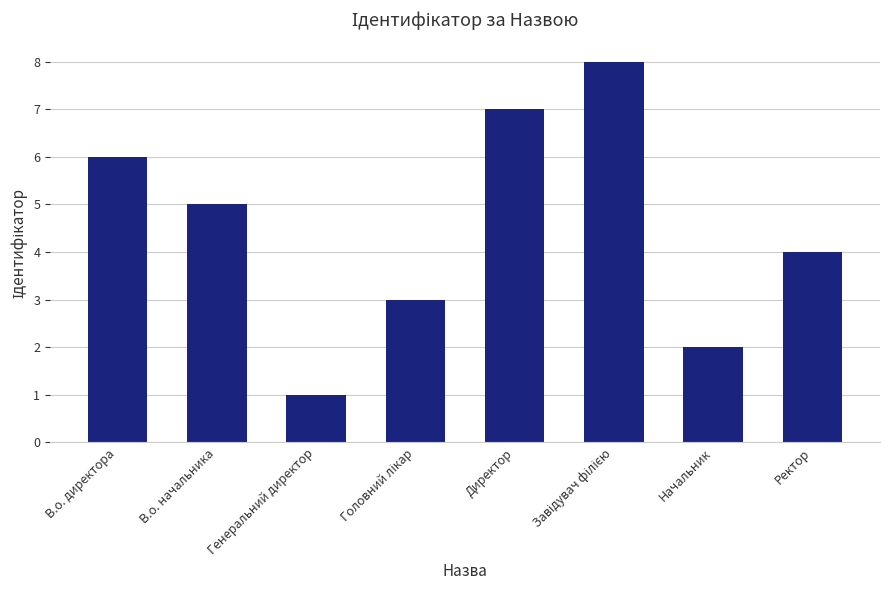

What is the change in value from В.о. директора to Генеральний директор?

-5